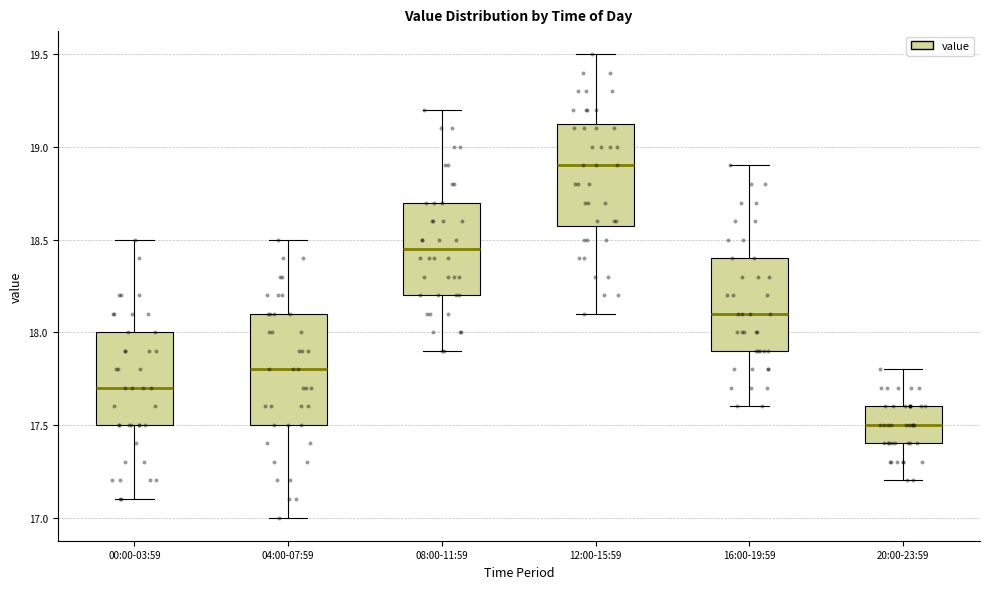

Comparing the boxes themselves (not the whiskers), which one is the tallest?

04:00-07:59